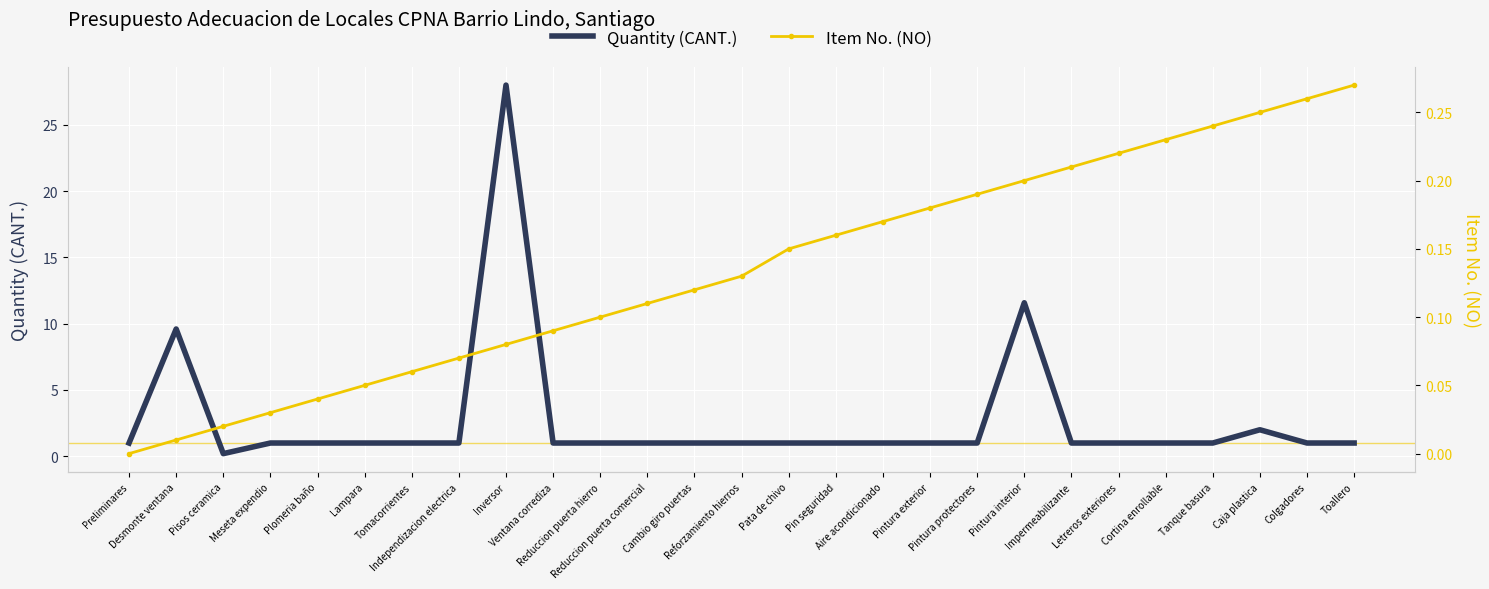

Reading left to right, list all the values displayed in this chart.

Quantity (CANT.): Preliminares=1.0	Desmonte ventana=9.6	Pisos ceramica=0.2	Meseta expendio=1.0	Plomeria baño=1.0	Lampara=1.0	Tomacorrientes=1.0	Independizacion electrica=1.0	Inversor=28.0	Ventana corrediza=1.0	Reduccion puerta hierro=1.0	Reduccion puerta comercial=1.0	Cambio giro puertas=1.0	Reforzamiento hierros=1.0	Pata de chivo=1.0	Pin seguridad=1.0	Aire acondicionado=1.0	Pintura exterior=1.0	Pintura protectores=1.0	Pintura interior=11.6	Impermeabilizante=1.0	Letreros exteriores=1.0	Cortina enrollable=1.0	Tanque basura=1.0	Caja plastica=2.0	Colgadores=1.0	Toallero=1.0
Item No. (NO): Preliminares=0.0	Desmonte ventana=0.0	Pisos ceramica=0.0	Meseta expendio=0.0	Plomeria baño=0.0	Lampara=0.1	Tomacorrientes=0.1	Independizacion electrica=0.1	Inversor=0.1	Ventana corrediza=0.1	Reduccion puerta hierro=0.1	Reduccion puerta comercial=0.1	Cambio giro puertas=0.1	Reforzamiento hierros=0.1	Pata de chivo=0.1	Pin seguridad=0.2	Aire acondicionado=0.2	Pintura exterior=0.2	Pintura protectores=0.2	Pintura interior=0.2	Impermeabilizante=0.2	Letreros exteriores=0.2	Cortina enrollable=0.2	Tanque basura=0.2	Caja plastica=0.2	Colgadores=0.3	Toallero=0.3